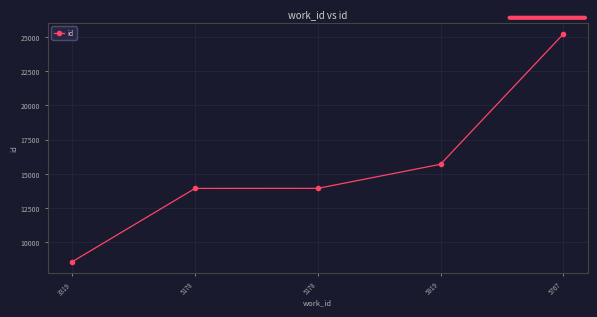

Reading left to right, transcribe all the data shown in this chart.

8586	13932	13935	15694	25190